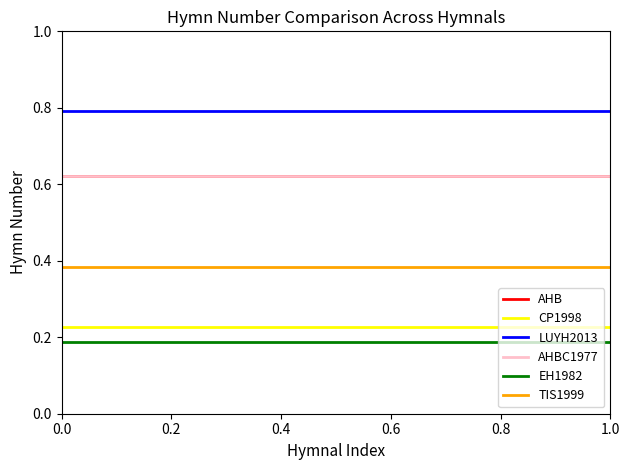

Does the chart display data point markers on the line(s)?

No